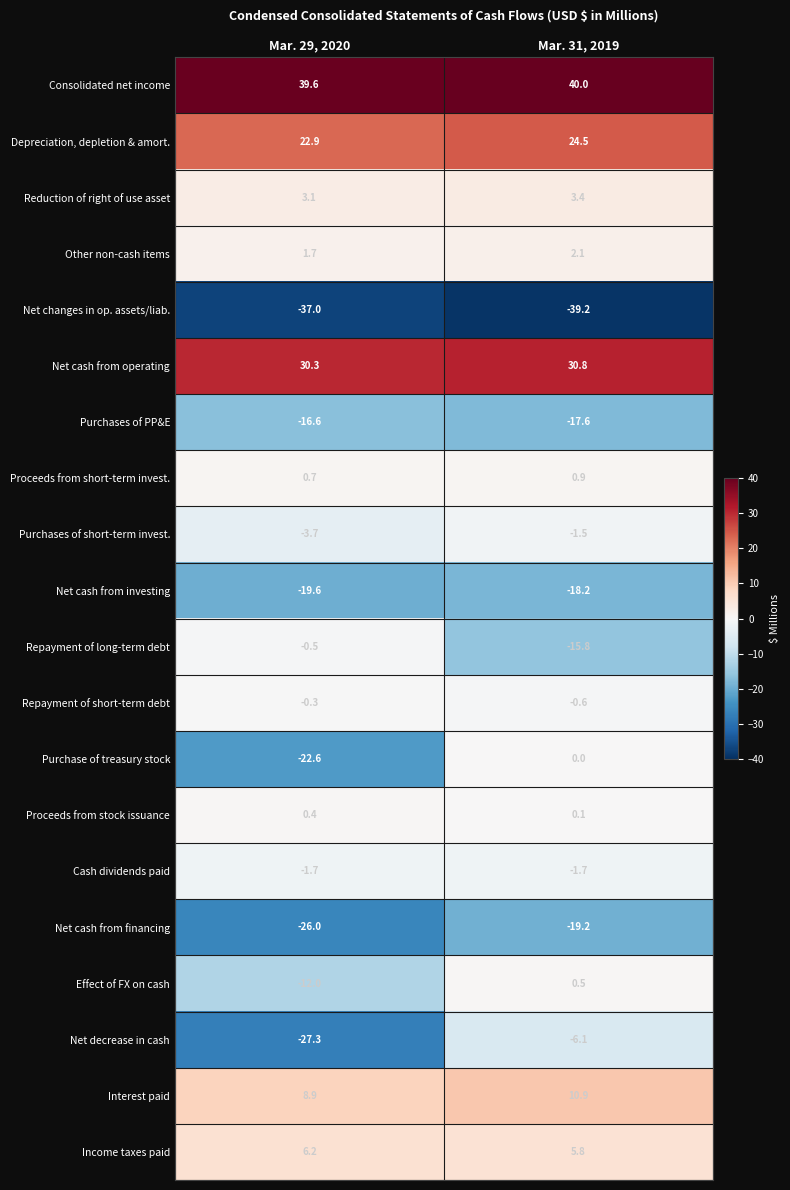

What is the total value across all series at Mar. 29, 2020?

-53.5